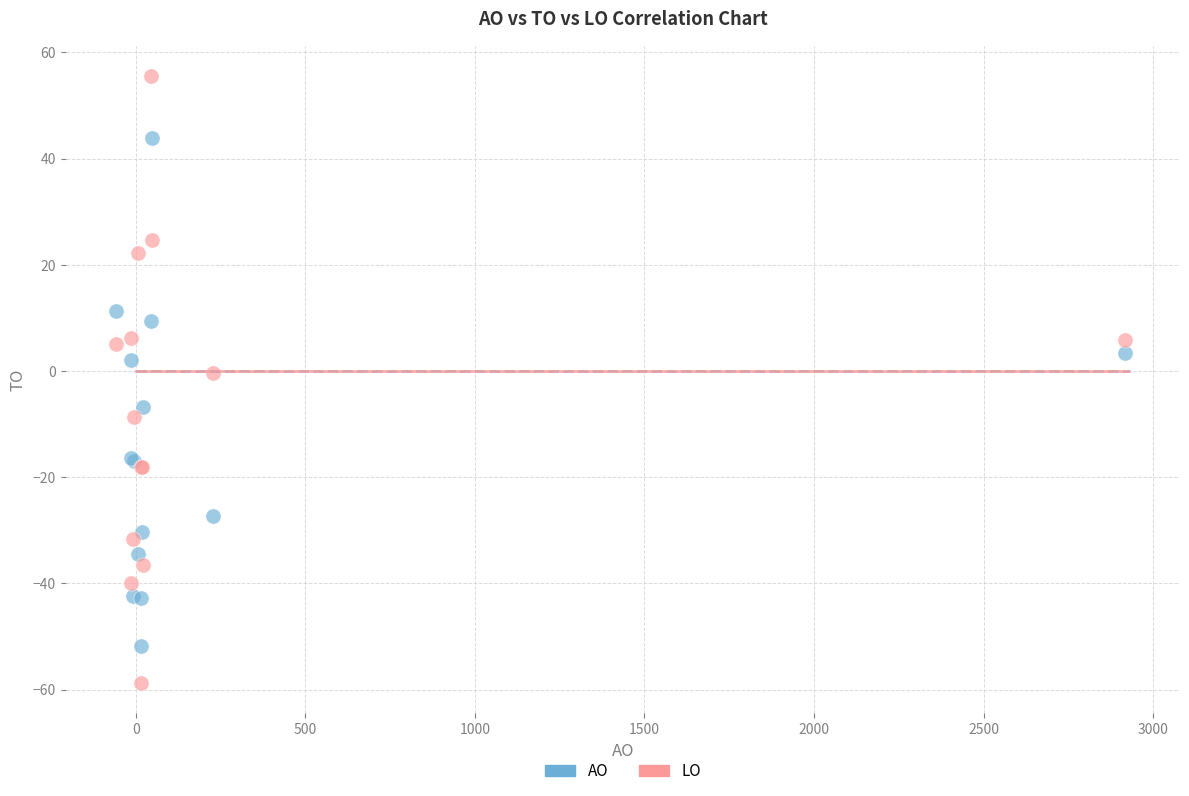

Which series reaches the maximum Y coordinate?

LO